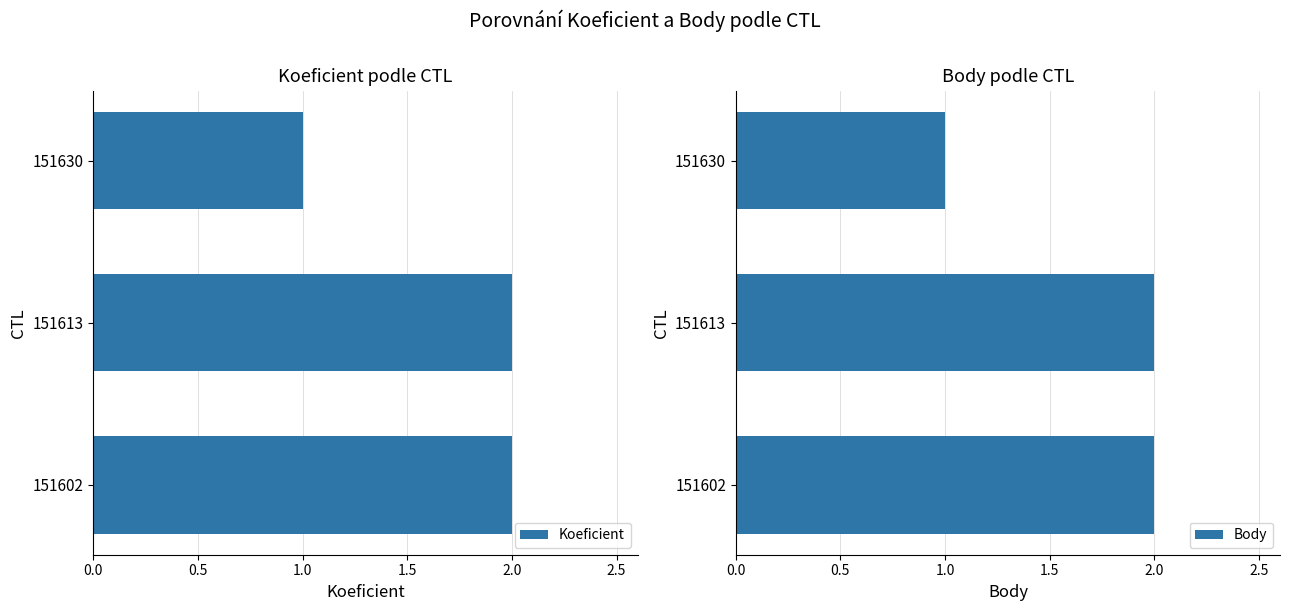

Does the chart contain any negative values?

No